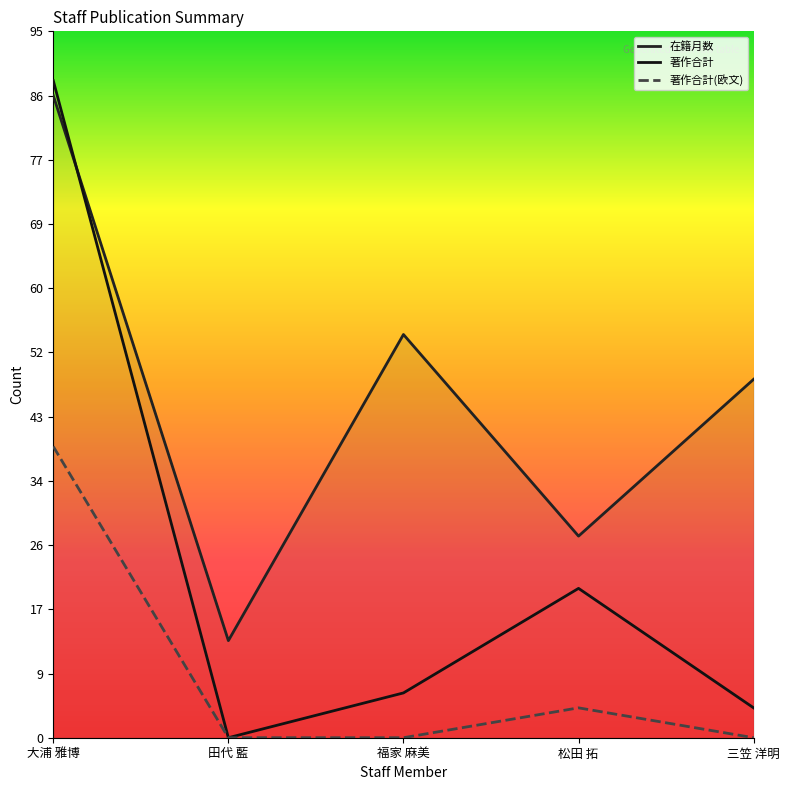

Where is the first local maximum for 在籍月数?

福家 麻美